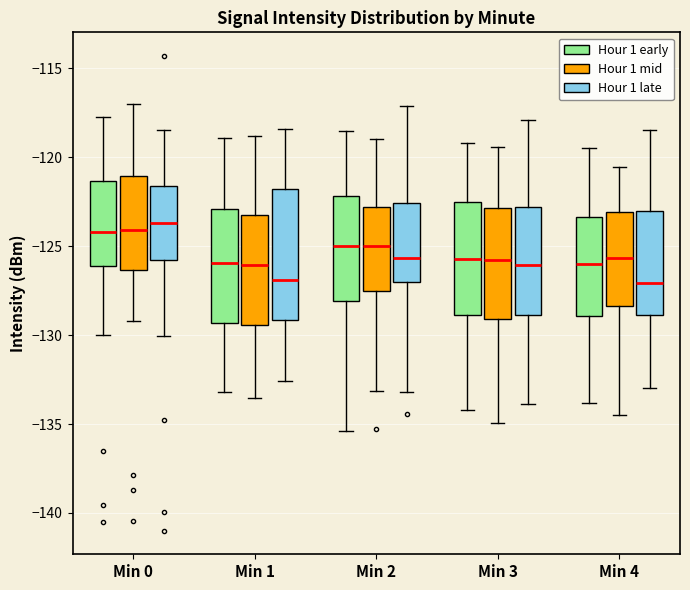

Where does the median line of the box for Min 0 (Hour 1 mid) sit on the y-axis? The values are not printed on the chart, so give them approximately, as read against the axis.

-124.0